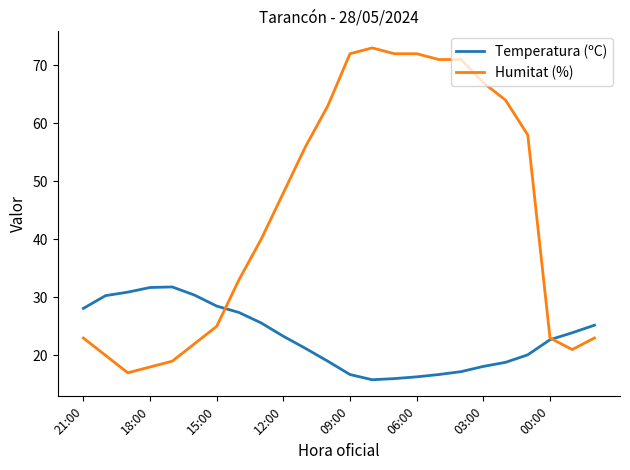

List the series in order of their overall mean, lowest first.

Temperatura (ºC), Humitat (%)